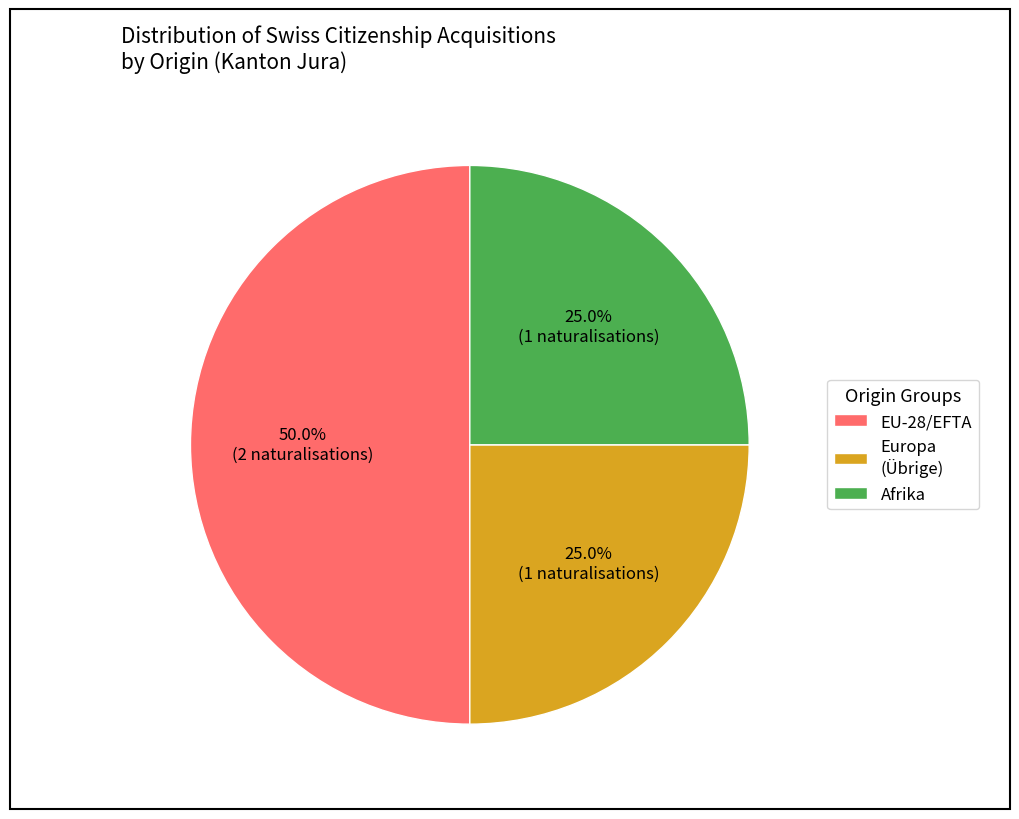

How many segments does this pie chart have?

3